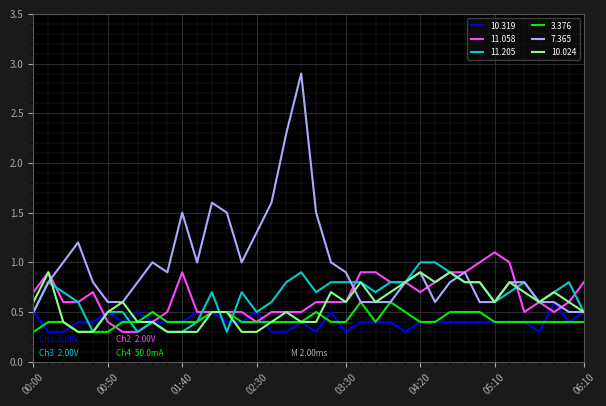

Which series has the largest total across all categories?

7.365